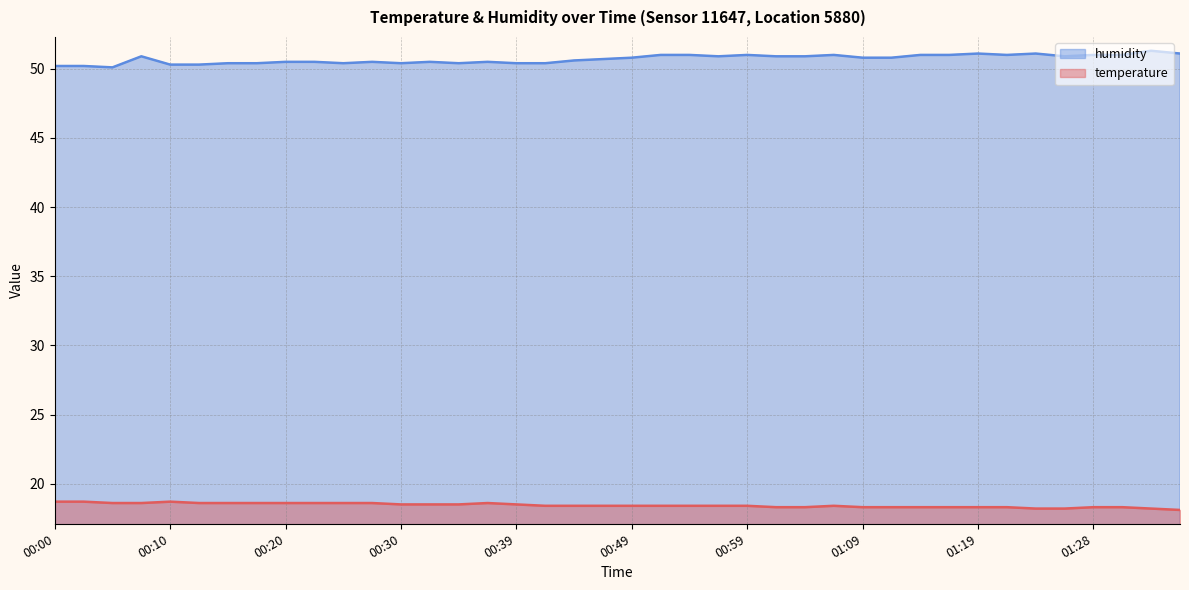

What is the label of the 15th point from the left?

00:34